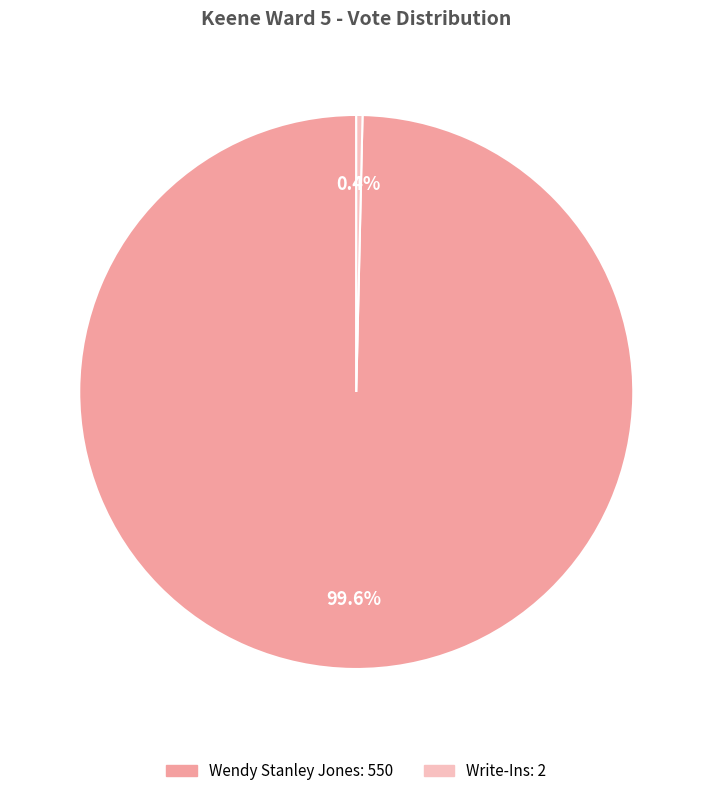

Is there a majority slice in this chart?

Yes